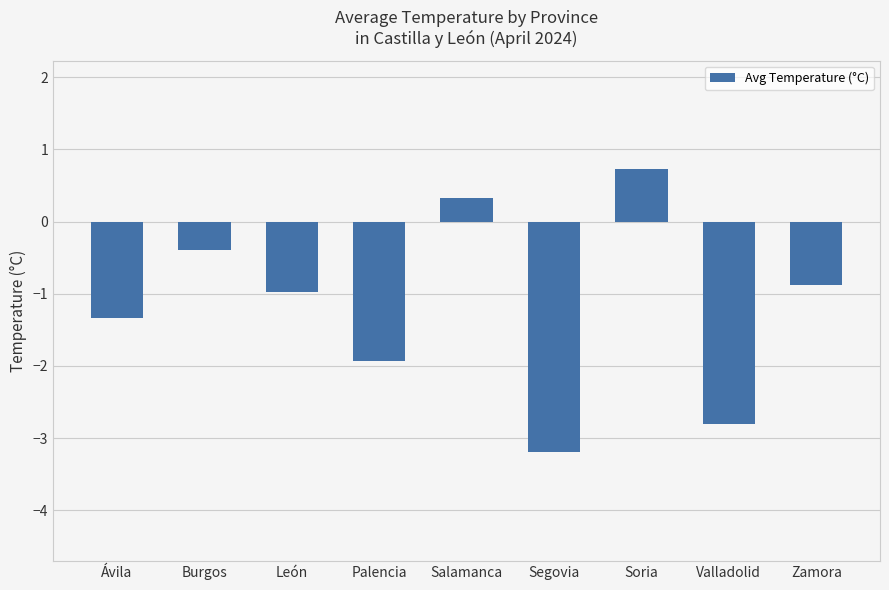

What is the minimum value shown in the chart?

-3.2